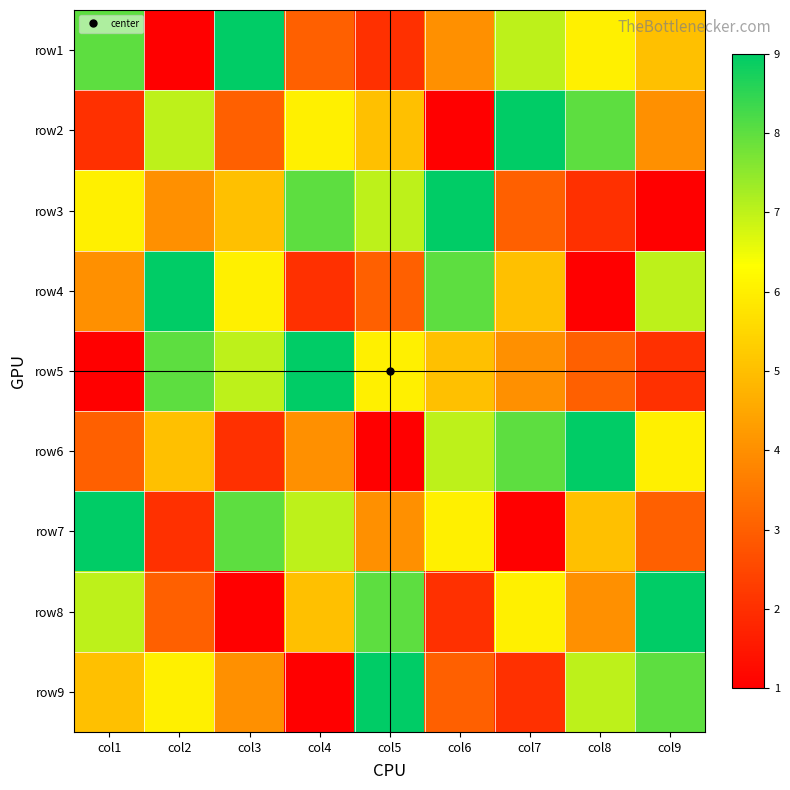

At how many categories does at least one series exceed 2?

9